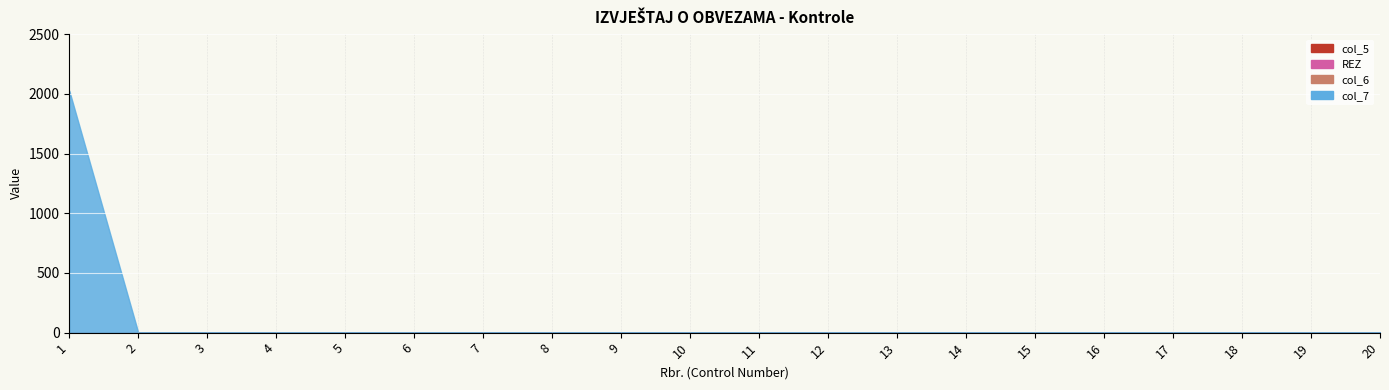

How many values in col_7 are above zero?

2